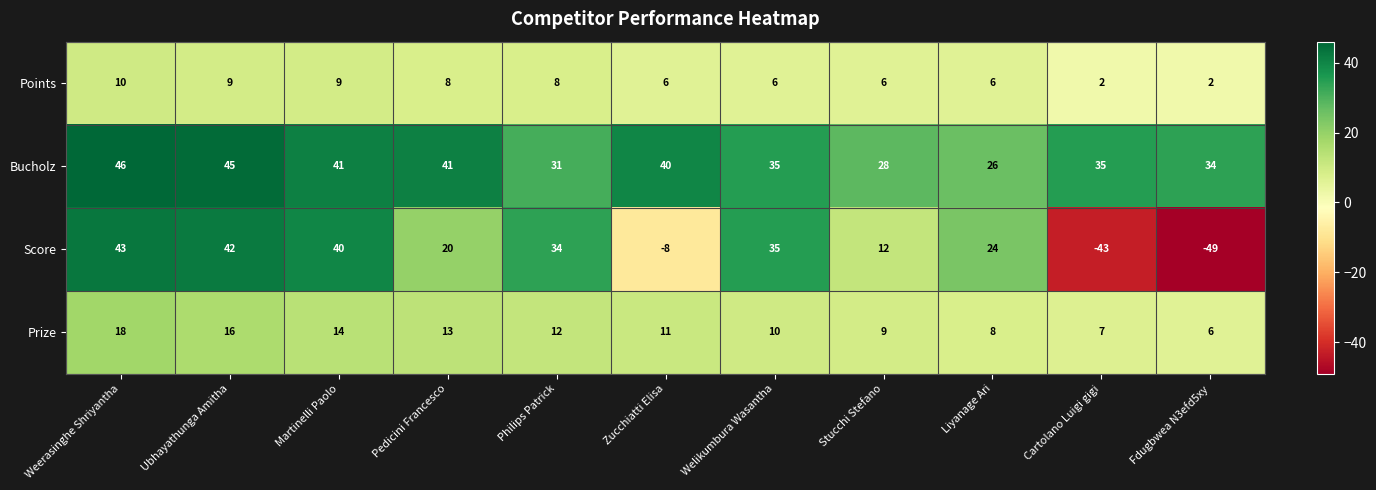

Between Martinelli Paolo and Stucchi Stefano, which series saw the biggest shift?

Score